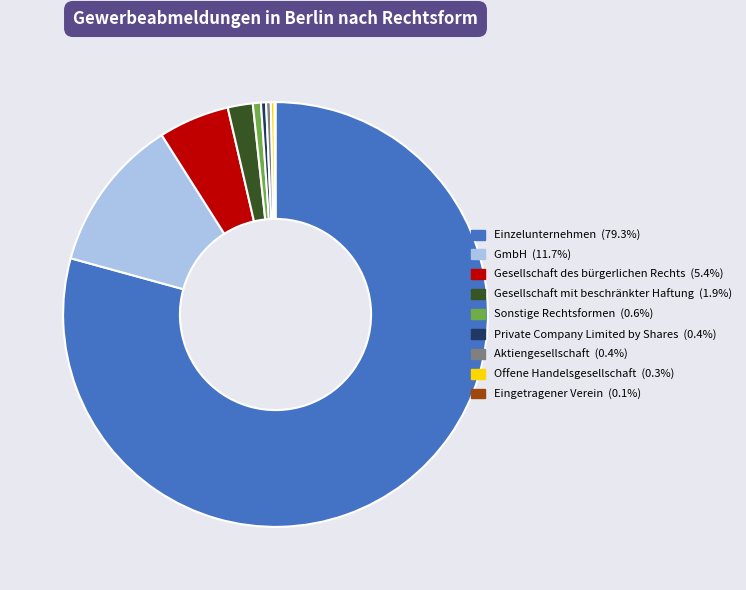

What is the ratio of the value at Private Company Limited by Shares to the value at Offene Handelsgesellschaft?

1.3